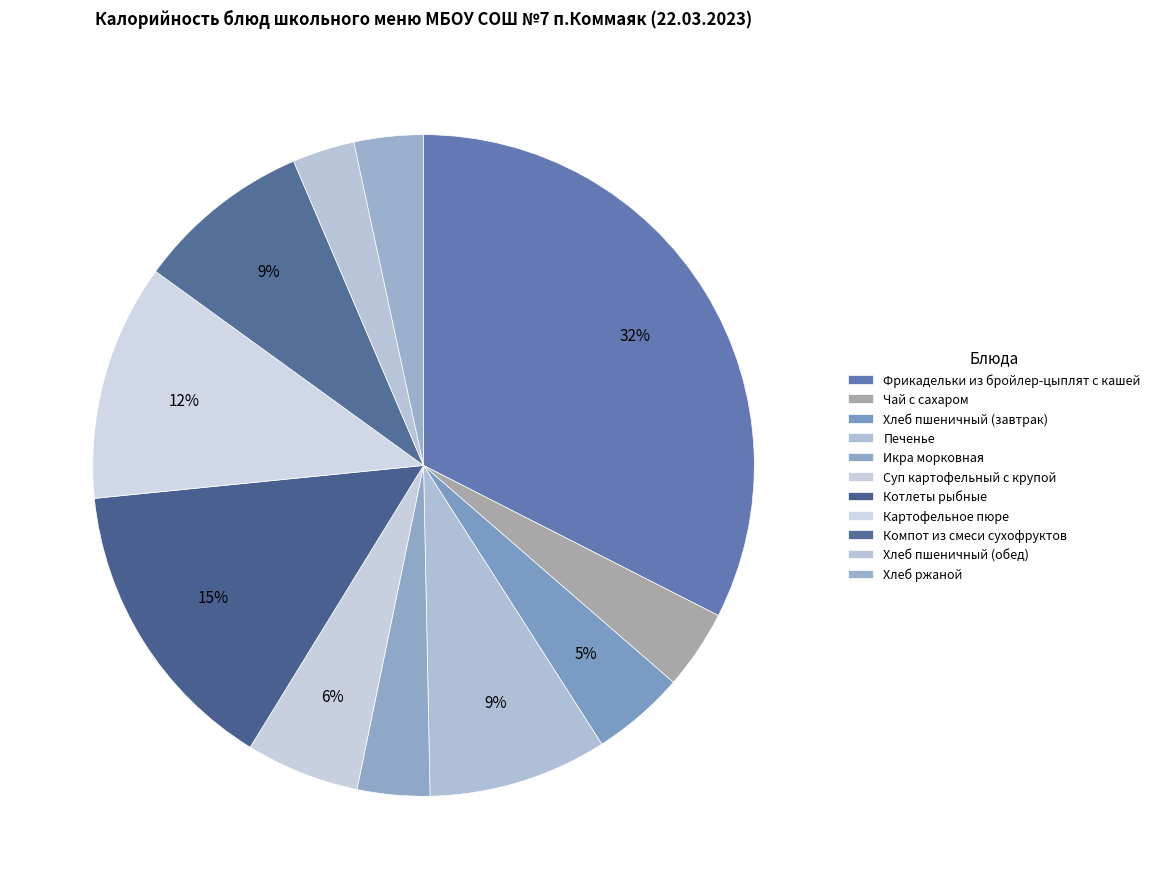

How much of the chart is everything except Печенье?

91.3%